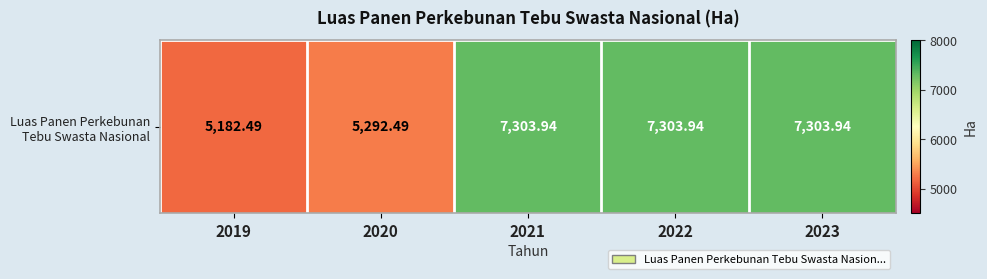

What is the sum of the values at 2020 and 2021?

12596.4